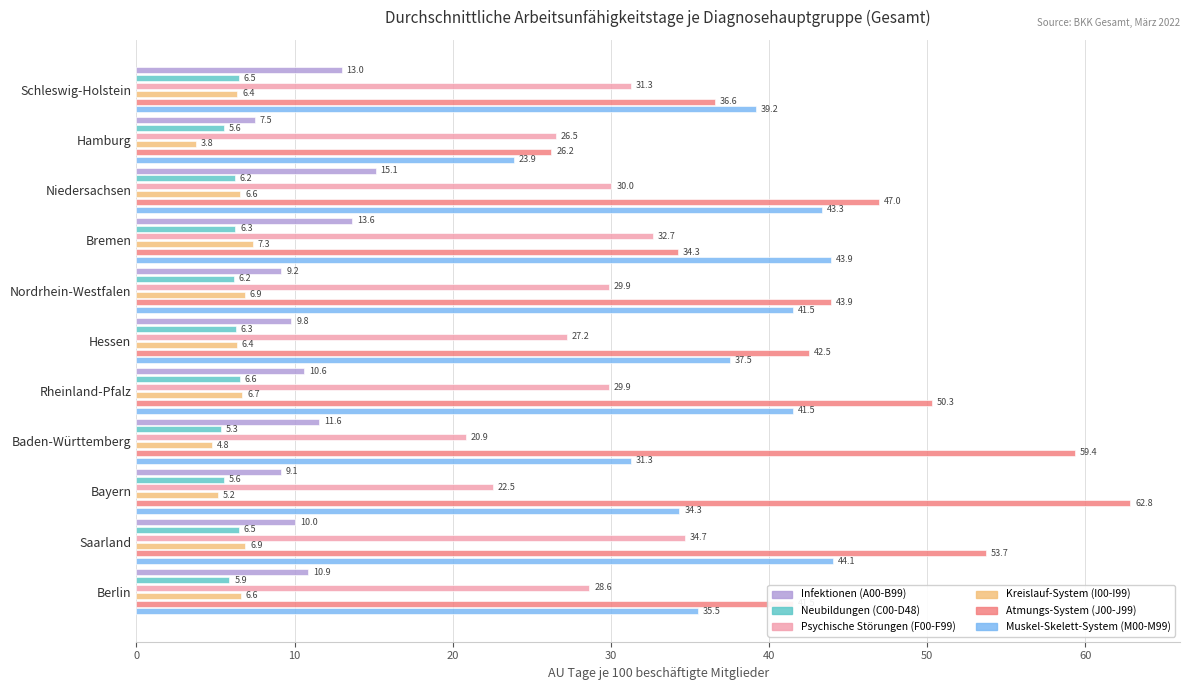

Reading right to left, extract all data points from this chart.

Infektionen (A00-B99): 10.9	10.0	9.1	11.6	10.6	9.8	9.2	13.6	15.1	7.5	13.0
Neubildungen (C00-D48): 5.9	6.5	5.6	5.3	6.6	6.3	6.2	6.3	6.2	5.6	6.5
Psychische Störungen (F00-F99): 28.6	34.7	22.5	20.9	29.9	27.2	29.9	32.7	30.0	26.5	31.3
Kreislauf-System (I00-I99): 6.6	6.9	5.2	4.8	6.7	6.4	6.9	7.3	6.6	3.8	6.4
Atmungs-System (J00-J99): 41.5	53.7	62.8	59.4	50.3	42.5	43.9	34.3	47.0	26.2	36.6
Muskel-Skelett-System (M00-M99): 35.5	44.1	34.3	31.3	41.5	37.5	41.5	43.9	43.3	23.9	39.2